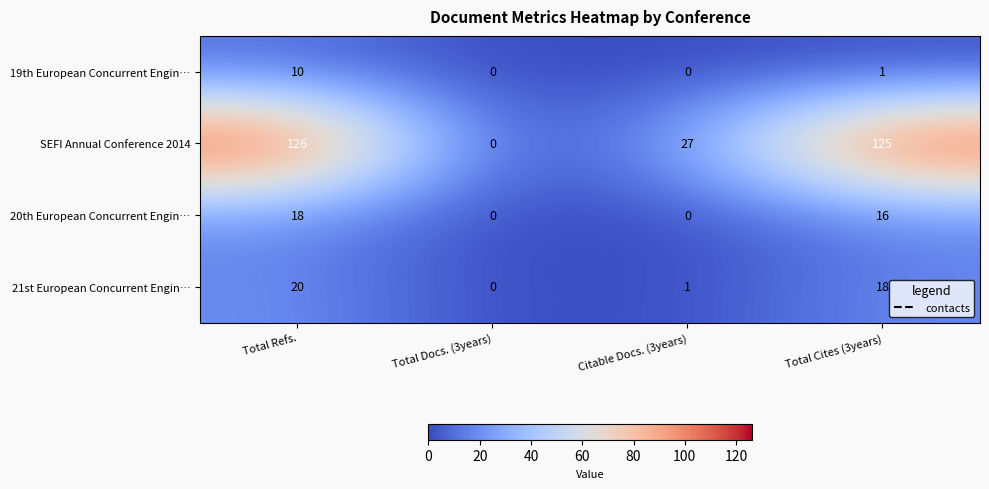

What is the difference between the SEFI Annual Conference 2014 values at Total Docs. (3years) and Total Refs.?

126